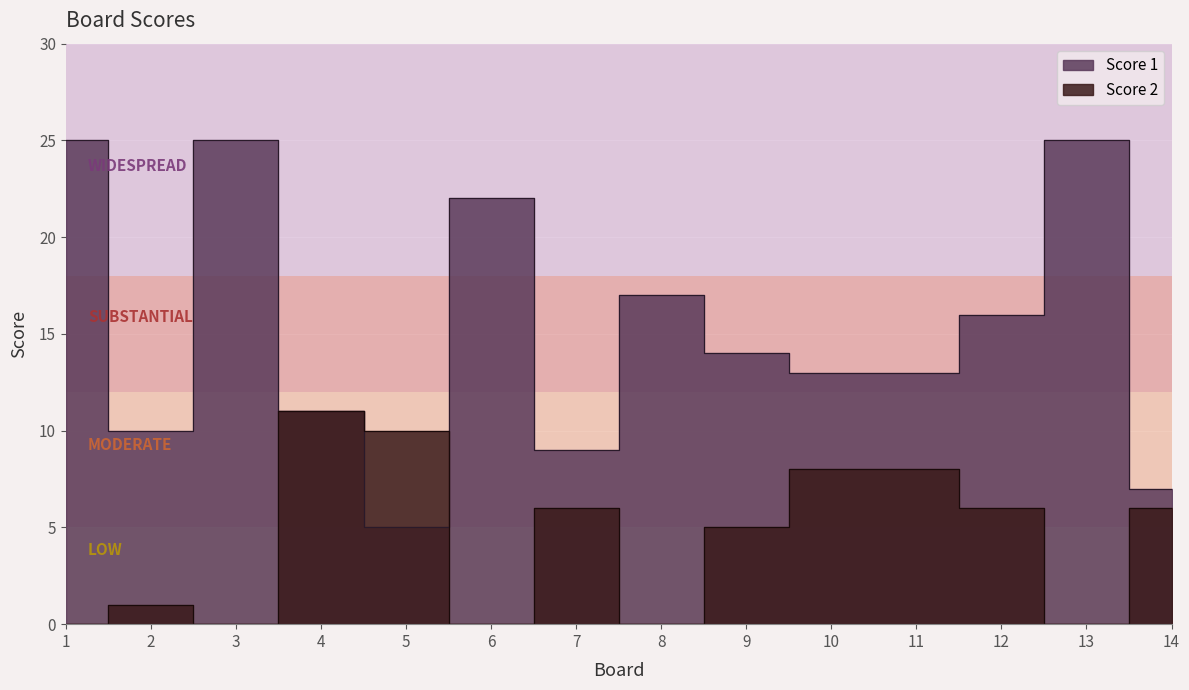

Which label corresponds to the largest value in the chart?

1